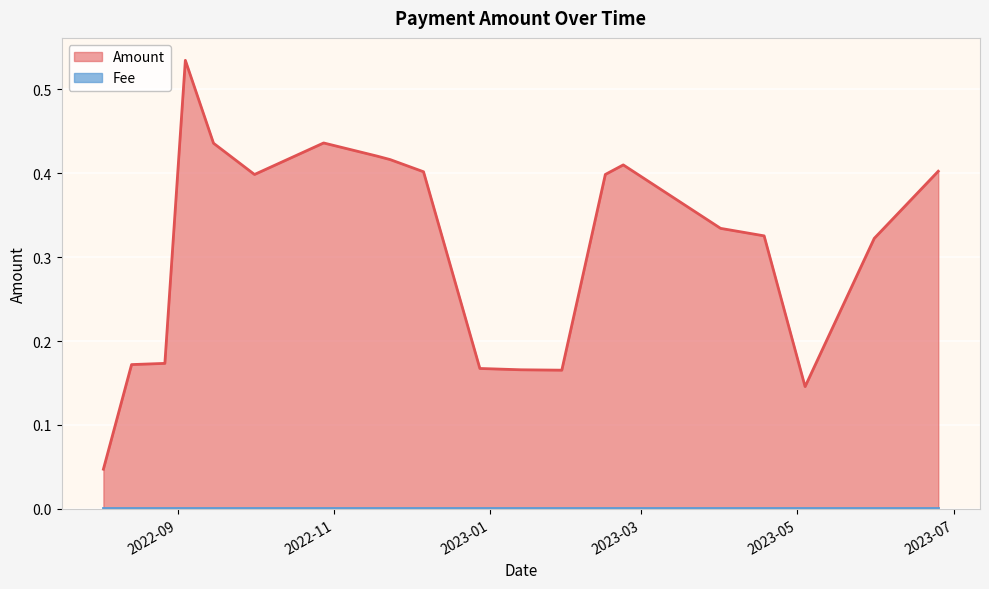

Which series changed the most between 2023-04-01 and 2022-08-14?

Amount